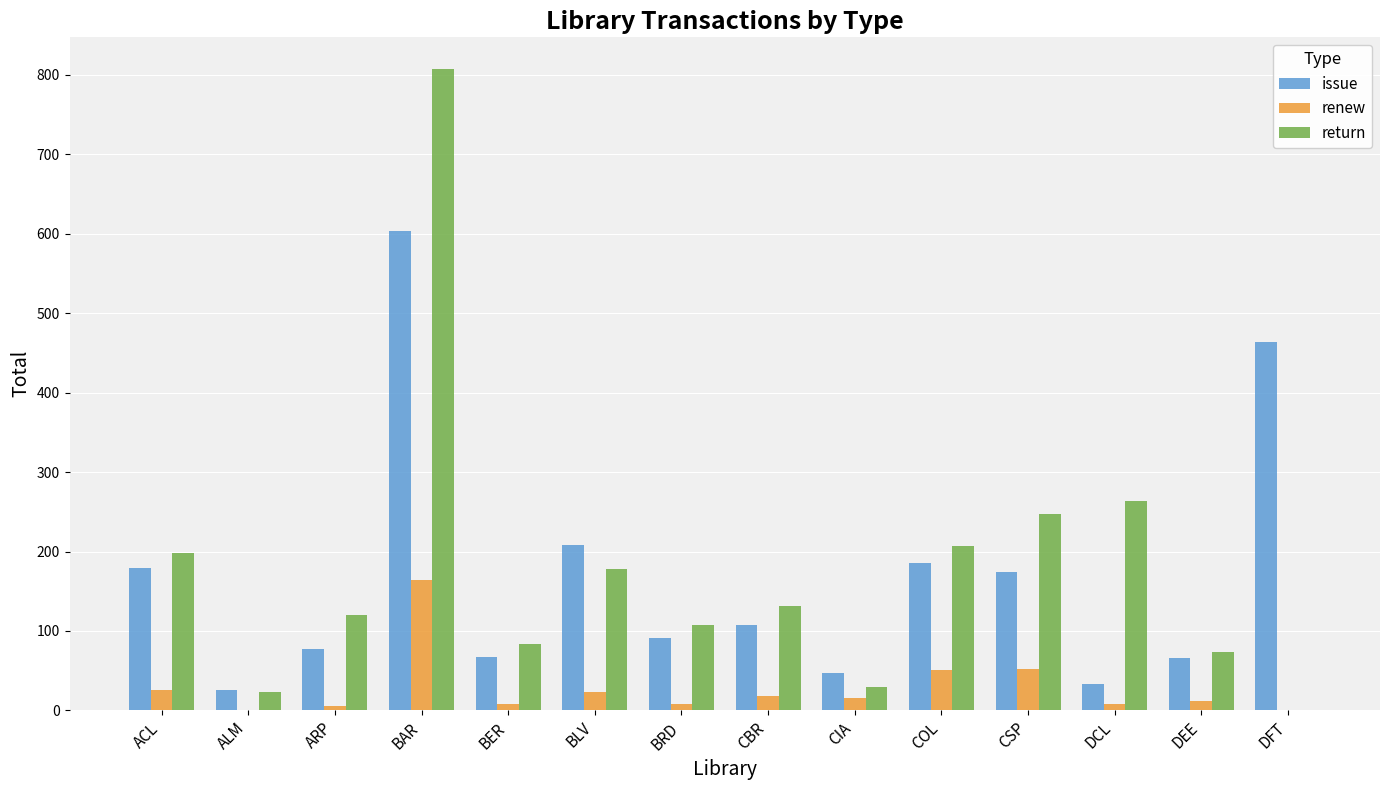

What is the greatest value displayed?

807